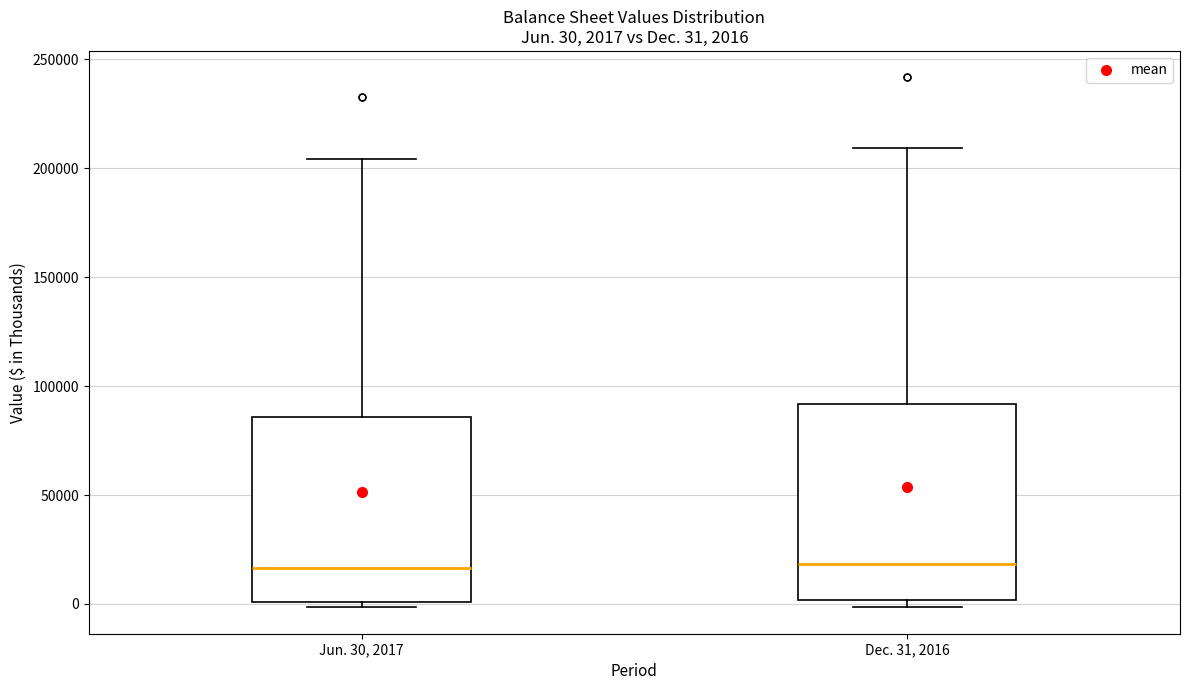

Which box is the tallest, from its lower edge to its upper edge?

Dec. 31, 2016